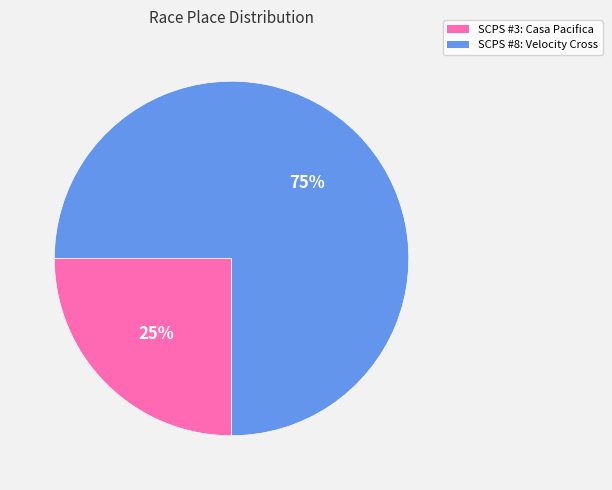

To the nearest percent, what is the difference between the largest and smallest slice percentages?

50%